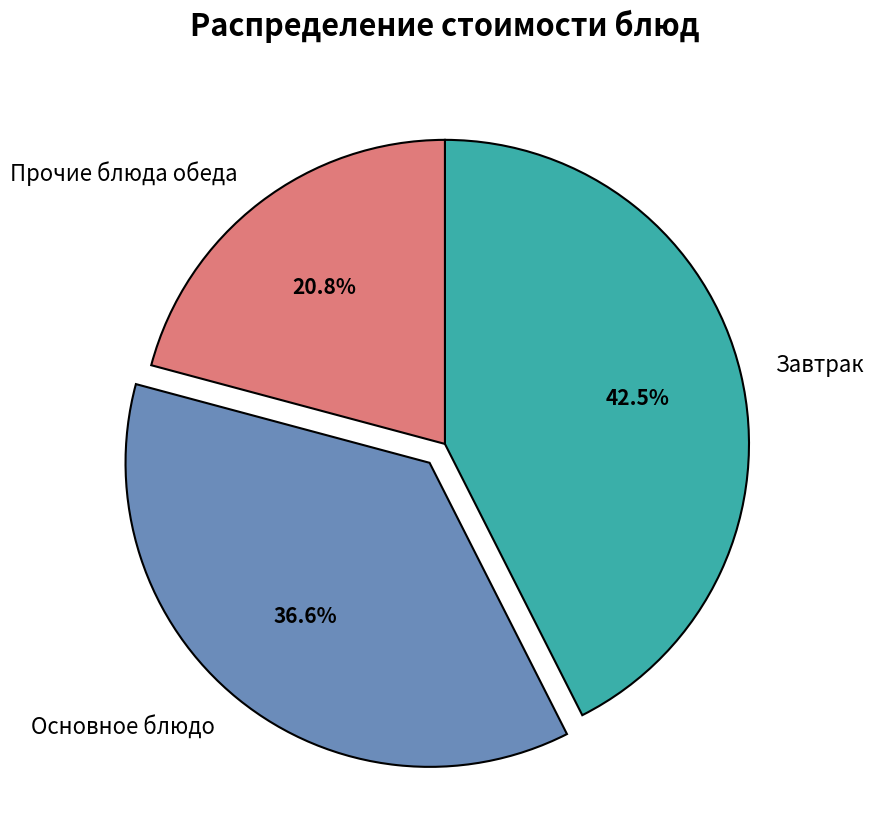

How many segments does this pie chart have?

3